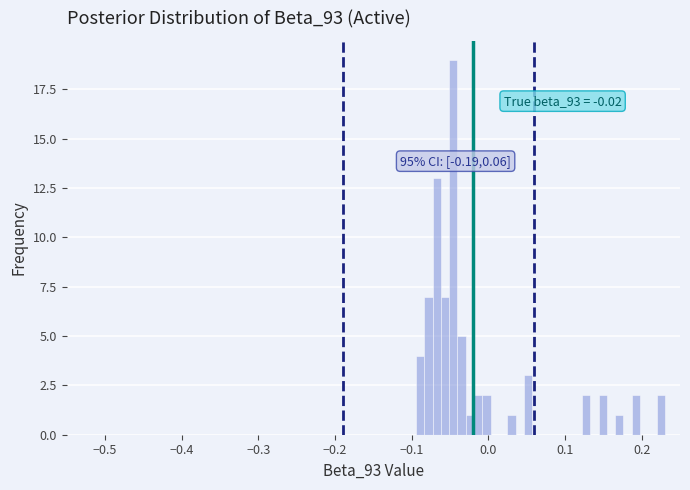

Around what value on the x-axis is the tallest bar? Give the approximate position of its centre, as read against the axis.

-0.05